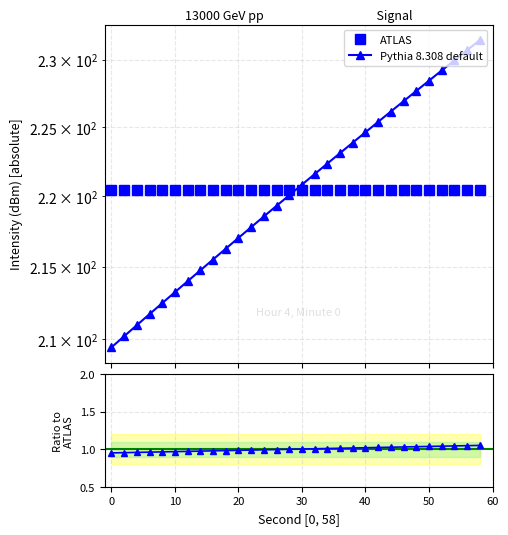

What is the value of the ATLAS point at the 8th from the left?

220.5